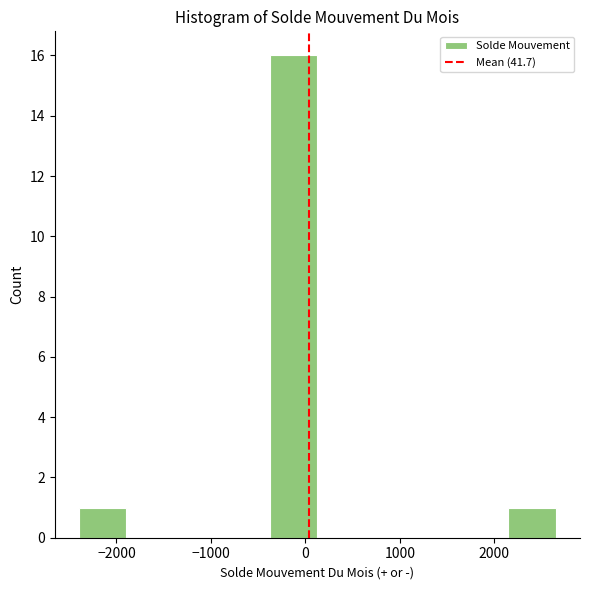

Which range on the x-axis has the tallest bar?

-400 to 100